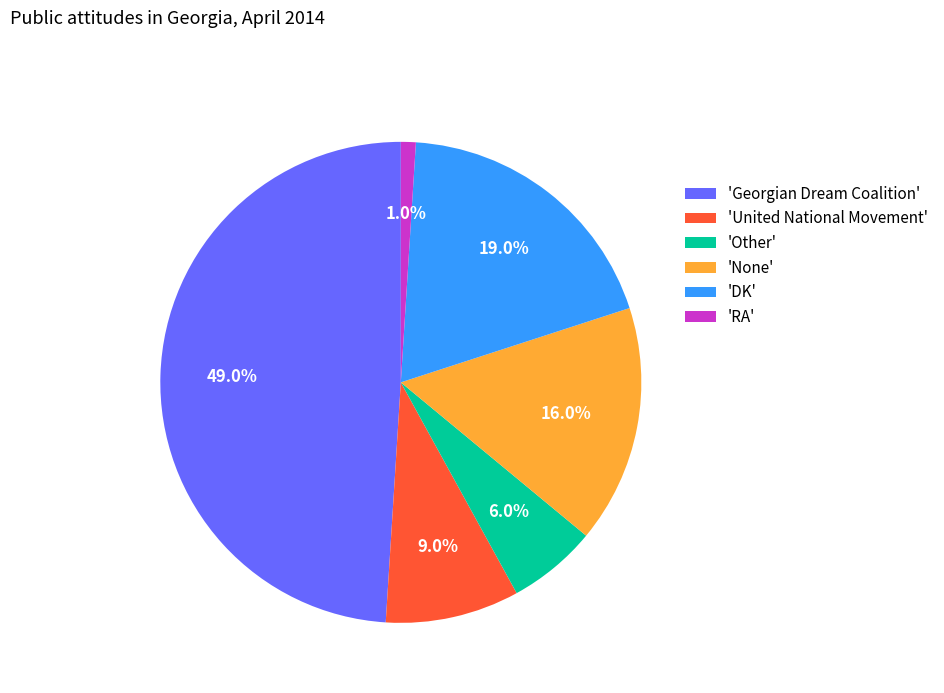

How much of the chart is everything except 'DK'?

81.0%